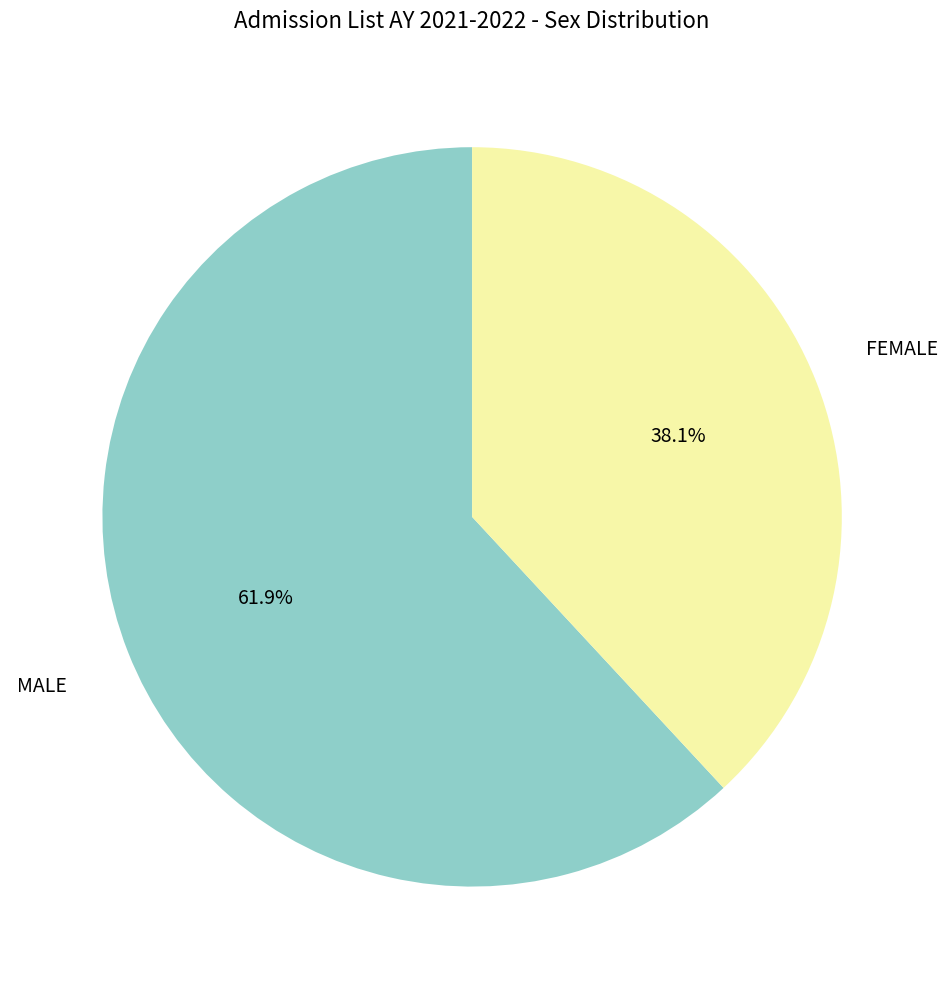

What is the ratio of the value at MALE to the value at FEMALE?

1.6